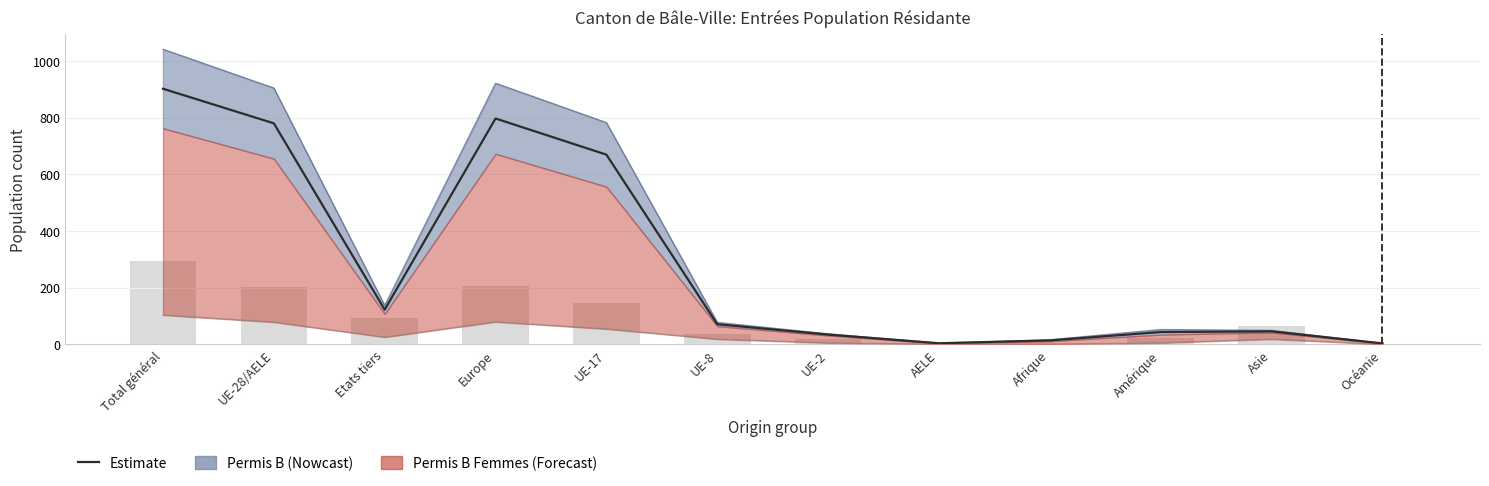

What is the difference between the Estimate values at Etats tiers and AELE?

118.5